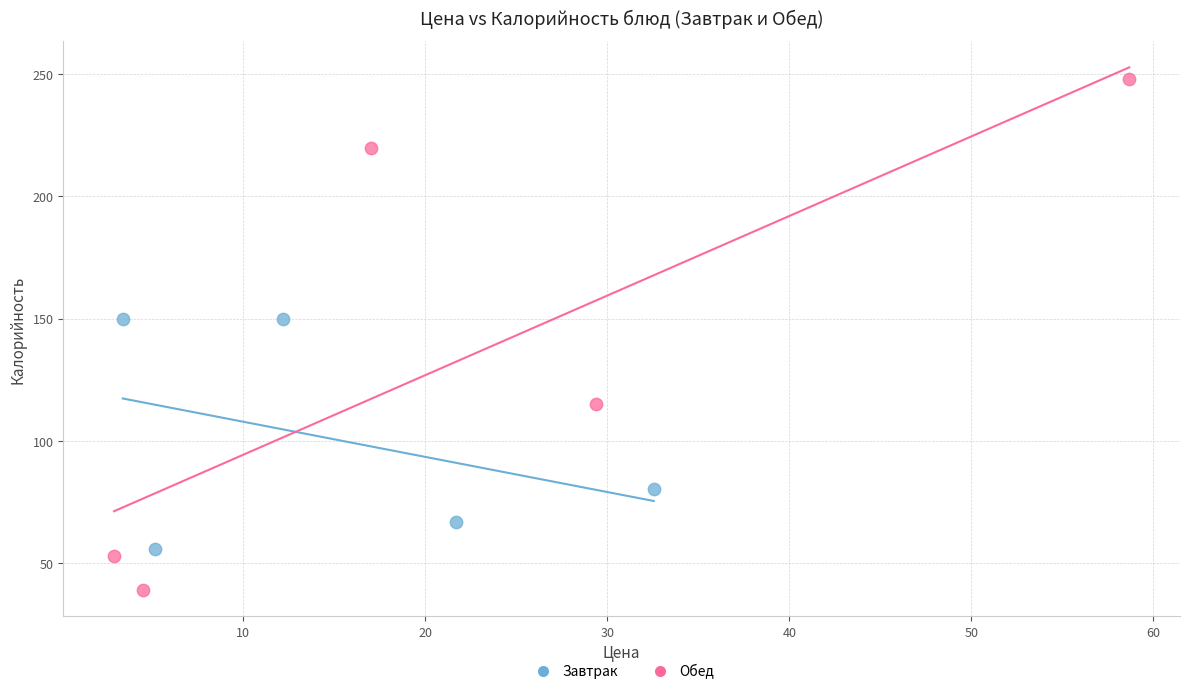

Which series has the largest Y range (max minus min)?

Обед